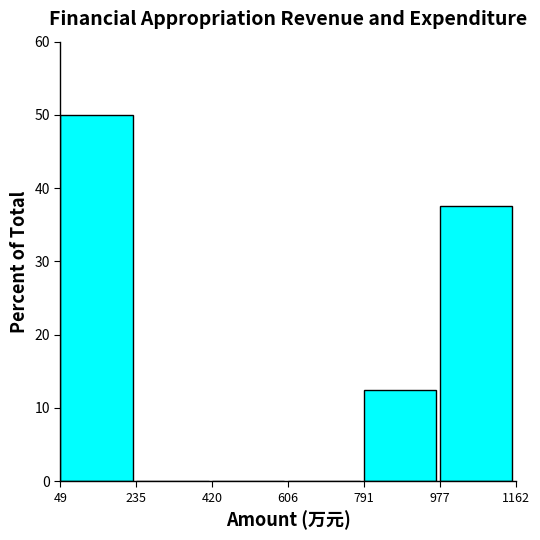

Reading left to right, list every bar in this chart as the range it spans on the x-axis followed by its height. The values are not printed on the chart, so give them approximately, as read against the axis.

49 to 235: 50
235 to 420: 0
420 to 606: 0
606 to 791: 0
791 to 977: 13
977 to 1162: 38